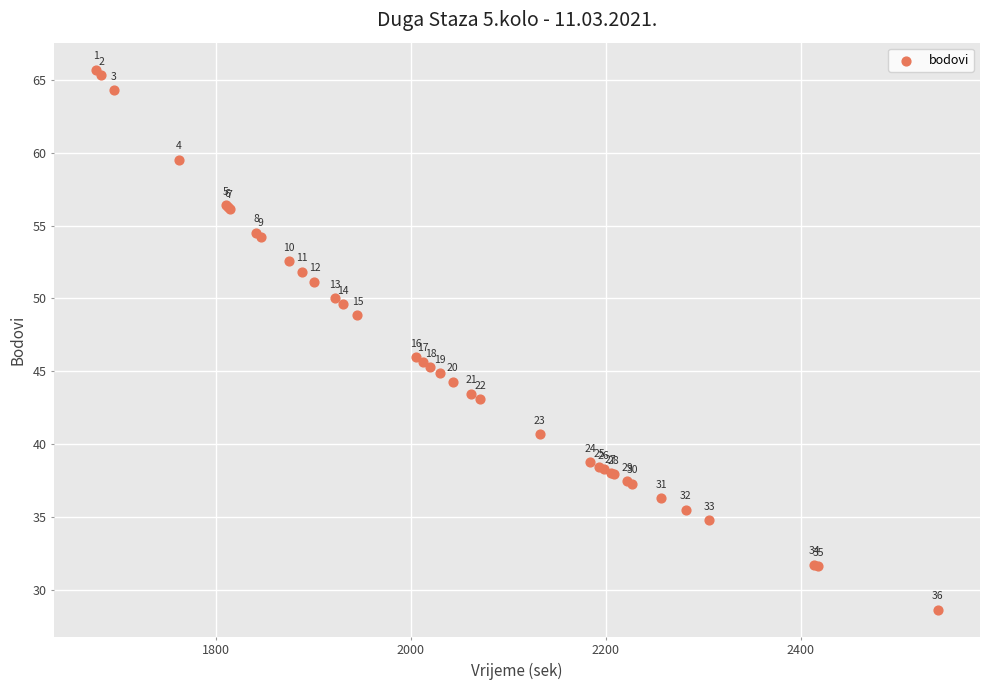

What Y value in the scatter plot is closest to 47?

46.0